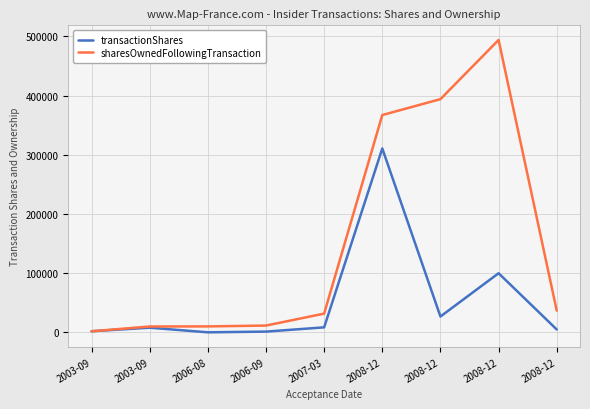

How many distinct data groups are displayed?

2